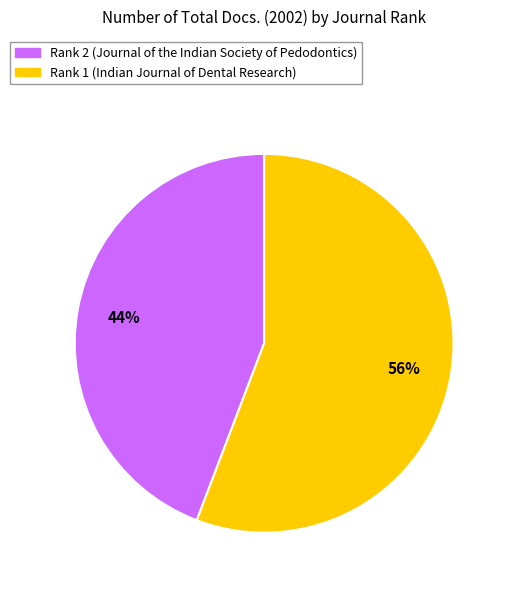

Which has a higher value, Rank 1 (Indian Journal of Dental Research) or Rank 2 (Journal of the Indian Society of Pedodontics)?

Rank 1 (Indian Journal of Dental Research)